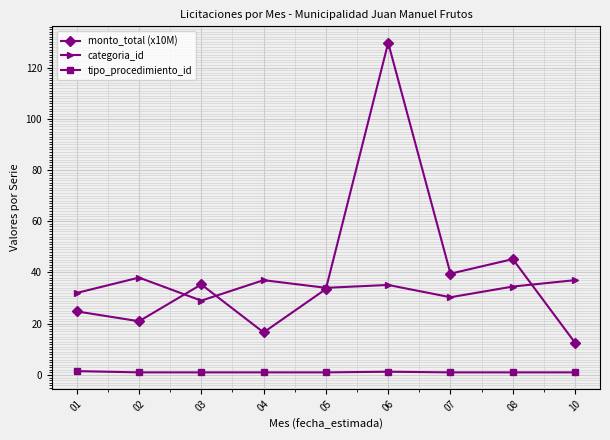

What is the sum of the tipo_procedimiento_id values at 04 and 02?

2.0